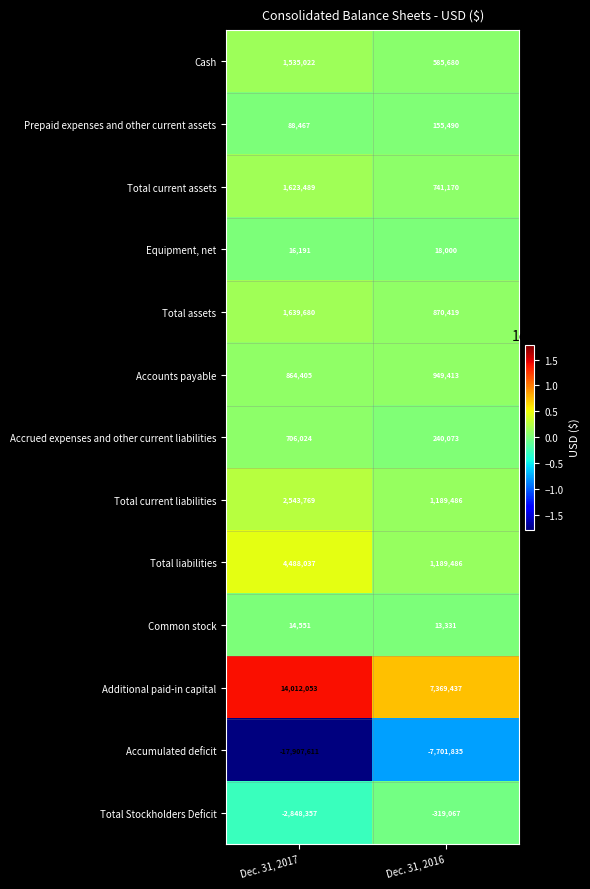

What is the maximum value shown in the chart?

14012053